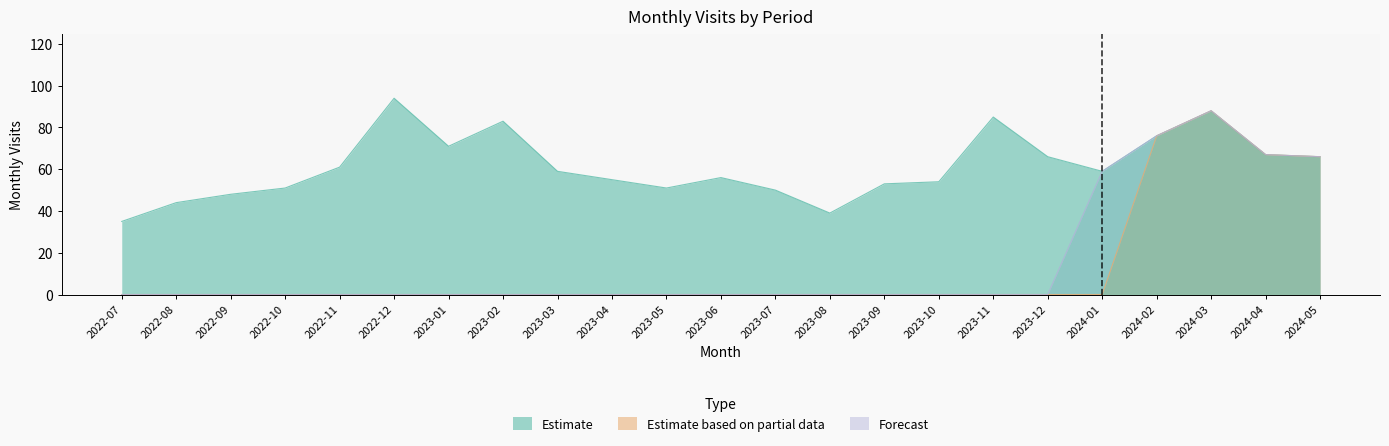

Which category has the lowest value in the Estimate series?

2022-07